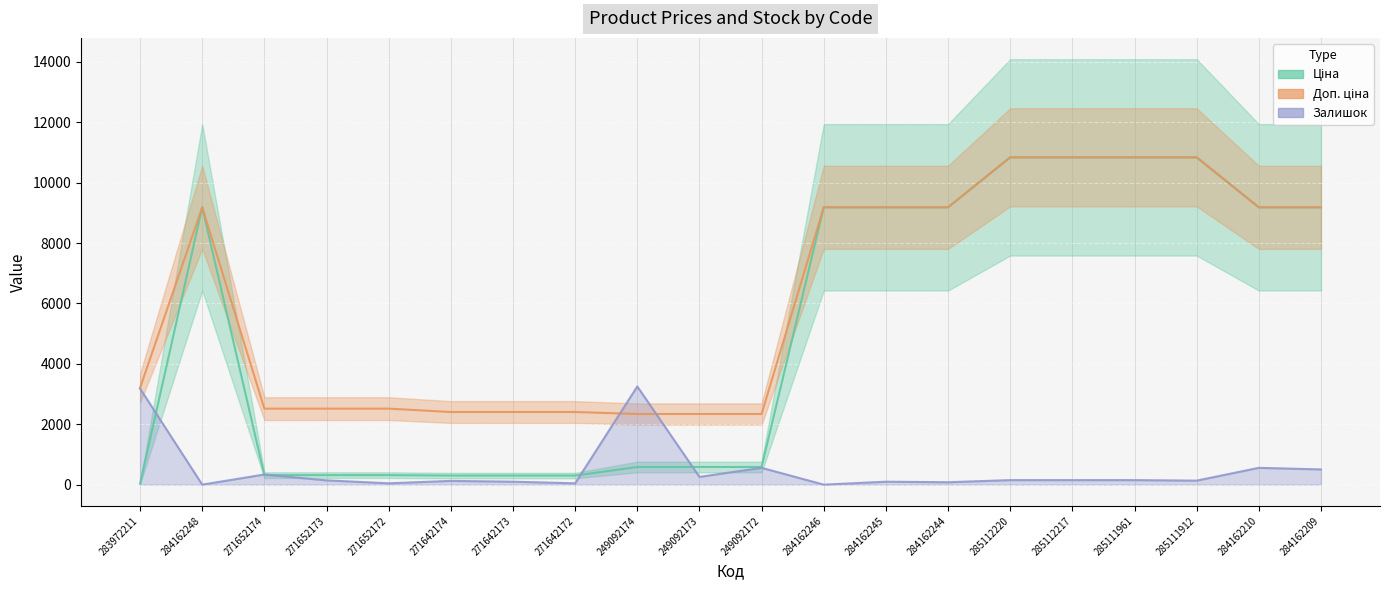

True or false: Доп. ціна has more than 1 interior local peaks.

False